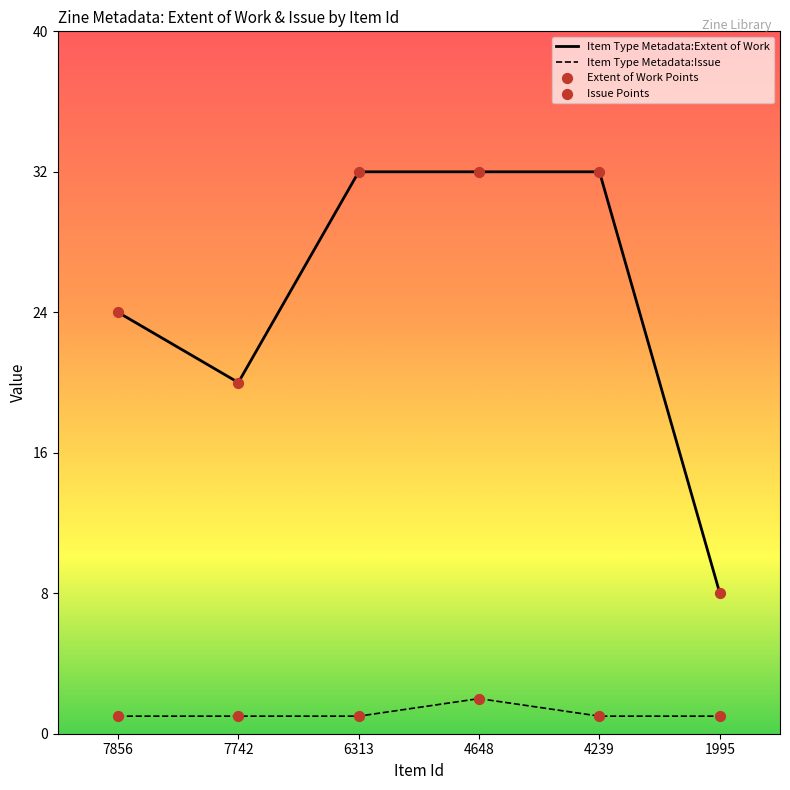

At which category is the sum across all series the highest?

4648